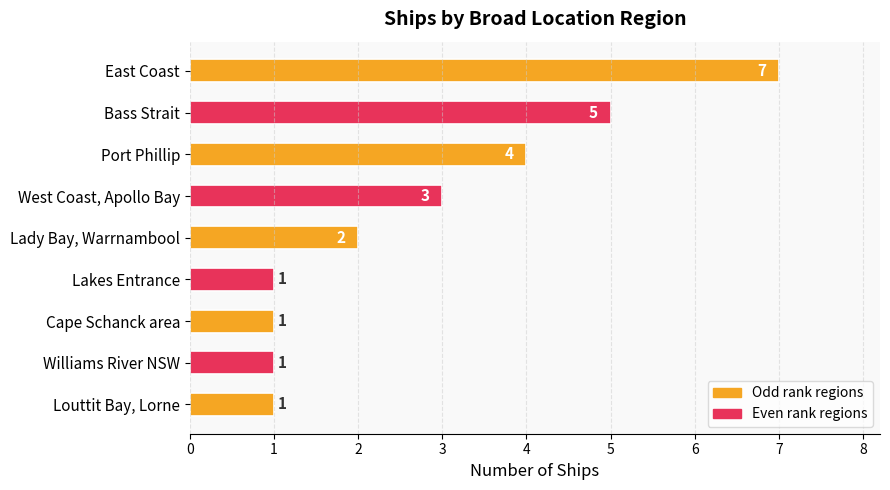

How many bars are there in total?

9